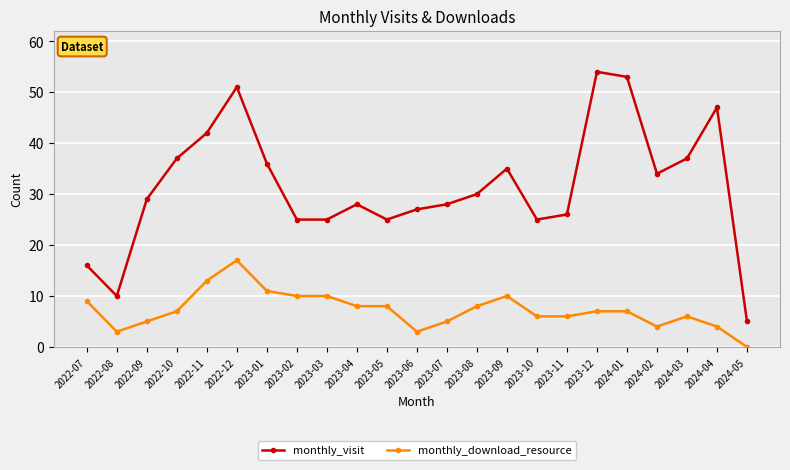

How many categories are shown in the chart?

23